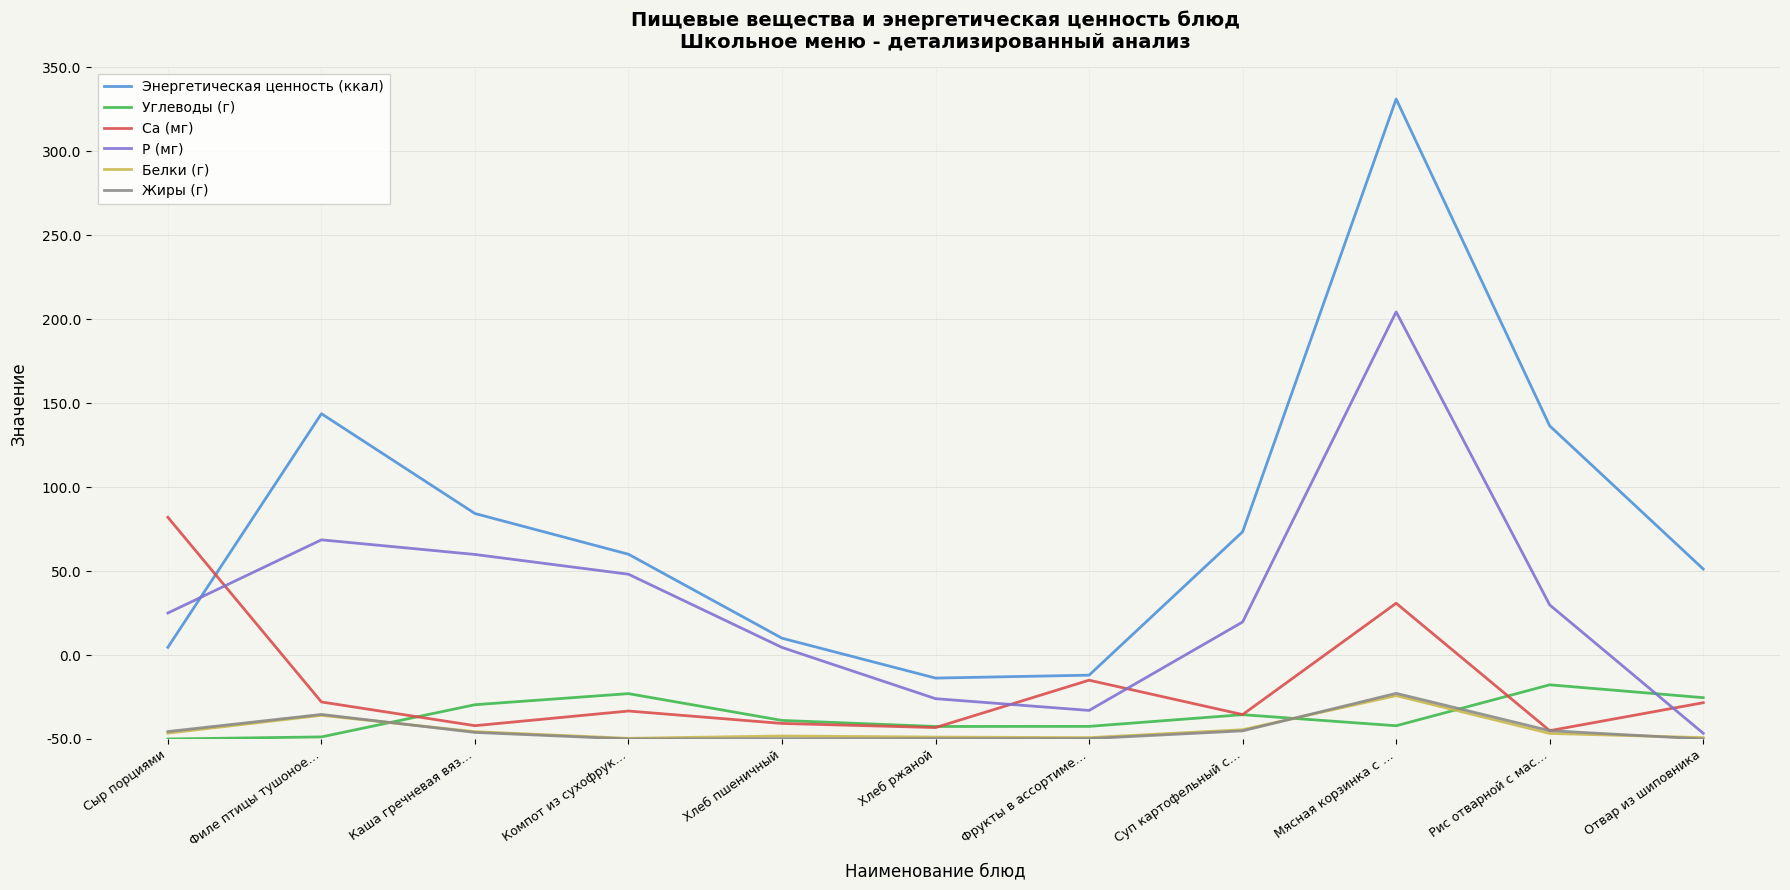

At which category does Жиры (г) reach its first local peak?

Филе птицы тушоное…